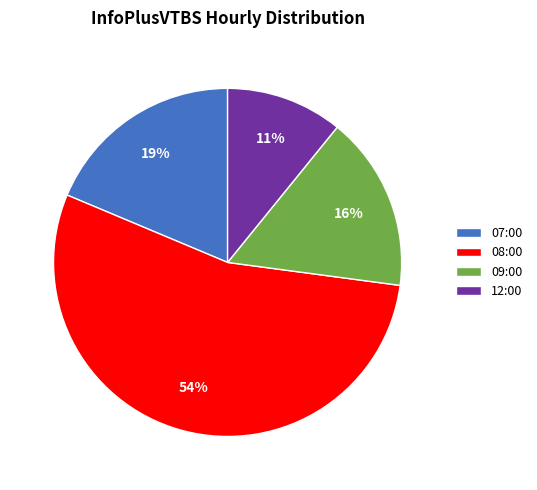

How many segments does this pie chart have?

4